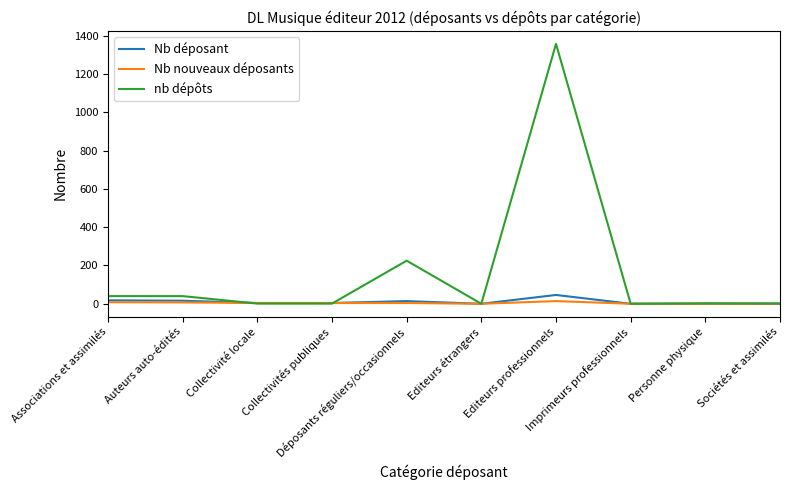

Count the number of data series in this chart.

3